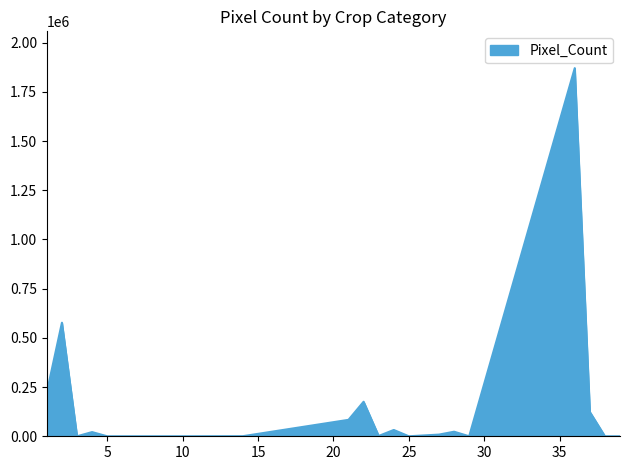

What is the difference between the maximum and minimum values?

1870111